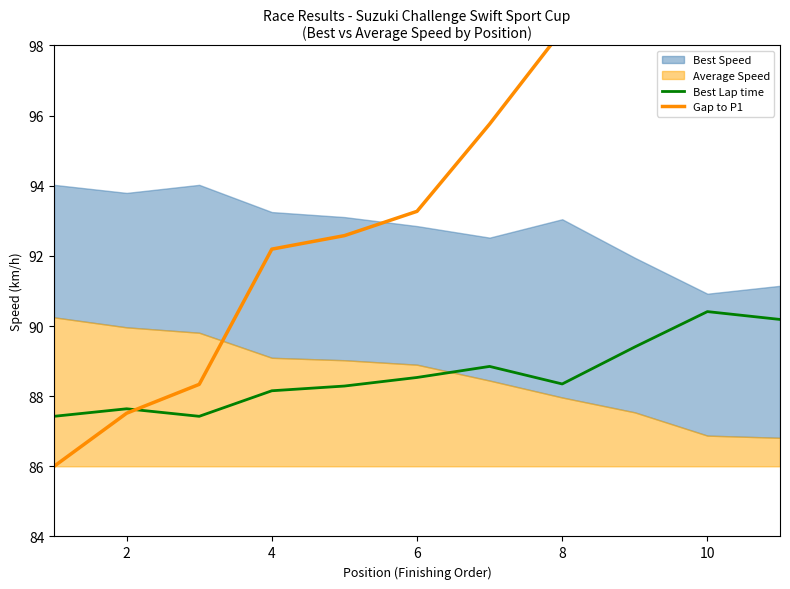

What is the maximum value for Best Lap time?

90.4